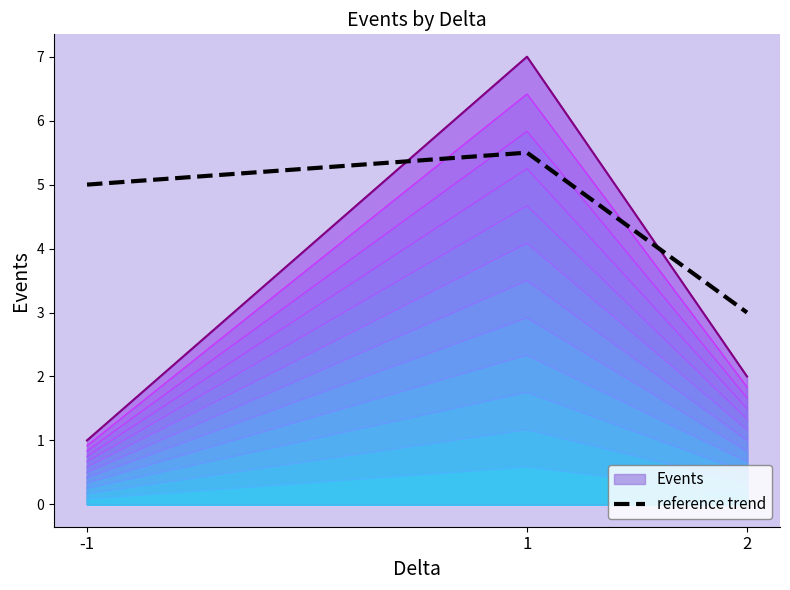

Which label corresponds to the largest value in the chart?

1